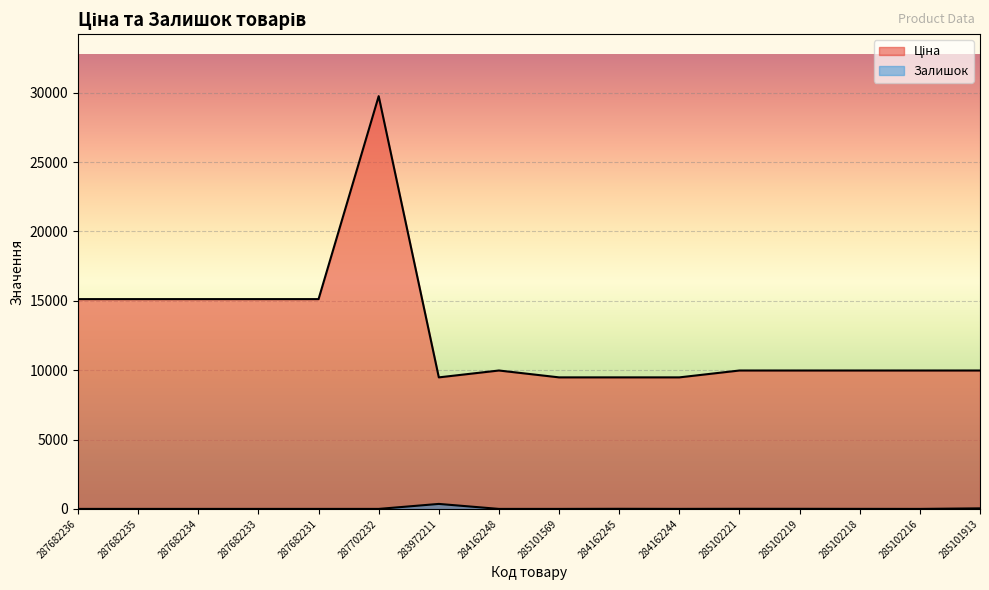

At 285101569, list the series in order from largest to smallest.

Ціна, Залишок